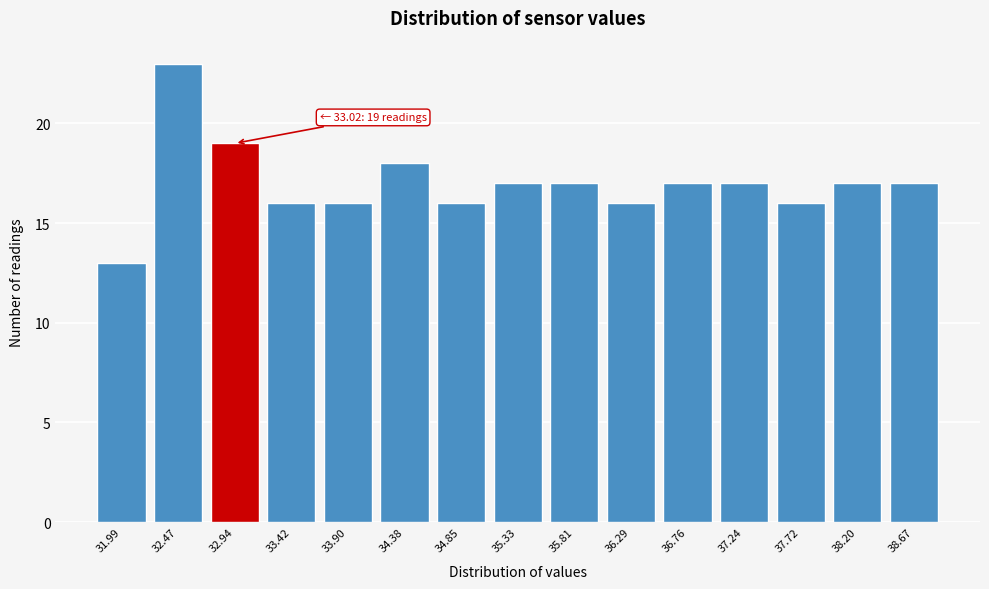

Reading left to right, extract all data points from this chart.

31.99=13	32.47=23	32.94=19	33.42=16	33.90=16	34.38=18	34.85=16	35.33=17	35.81=17	36.29=16	36.76=17	37.24=17	37.72=16	38.20=17	38.67=17